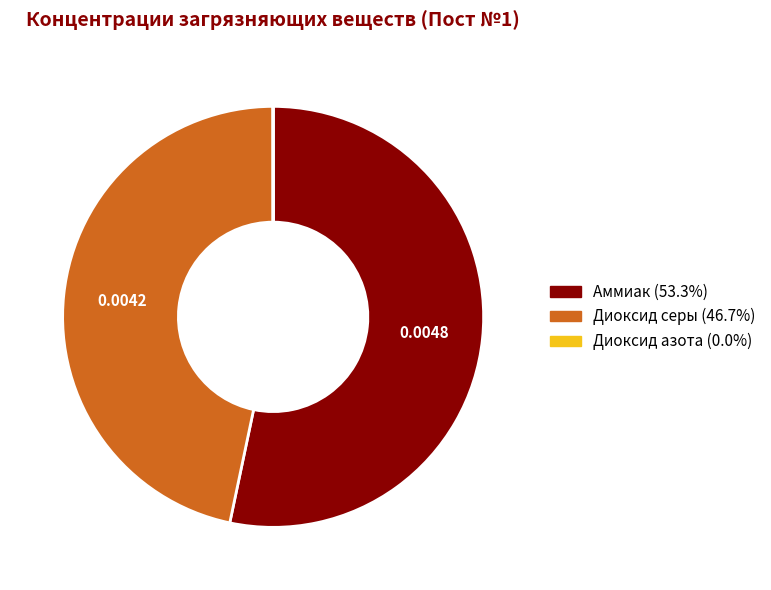

Combined, do Аммиак and Диоксид серы account for over 50%?

Yes